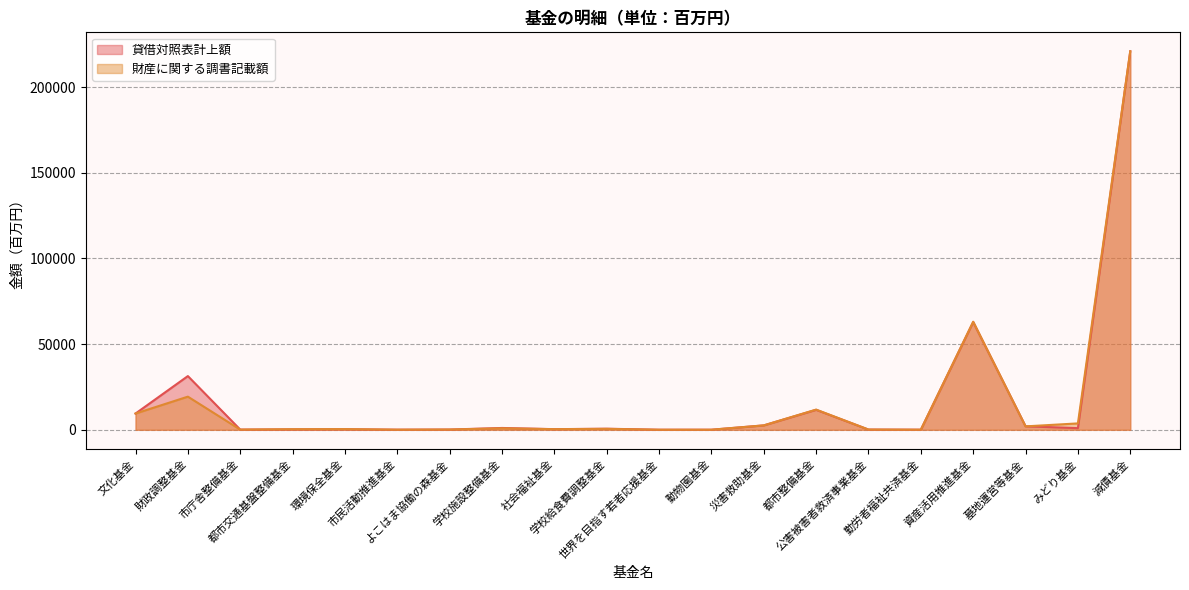

Which category has the highest value across all series?

減債基金